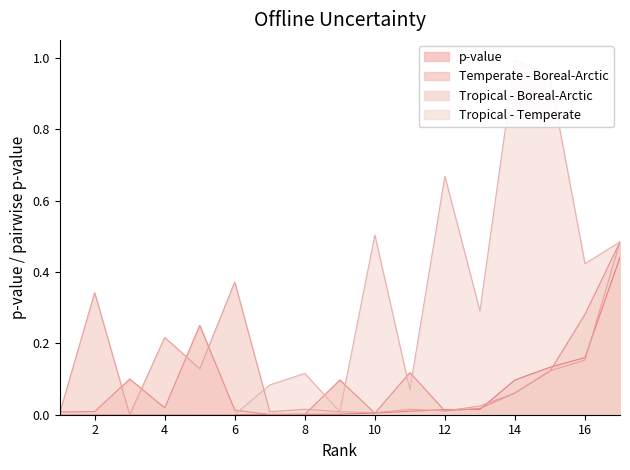

Is the value of Tropical - Boreal-Arctic at 16 greater than the value of p-value at 2?

Yes